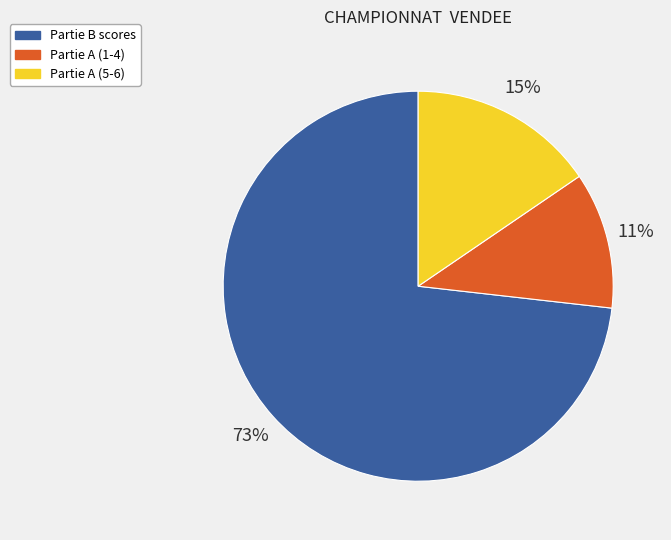

To the nearest percent, what percentage of the pie is Partie A (1-4)?

11%